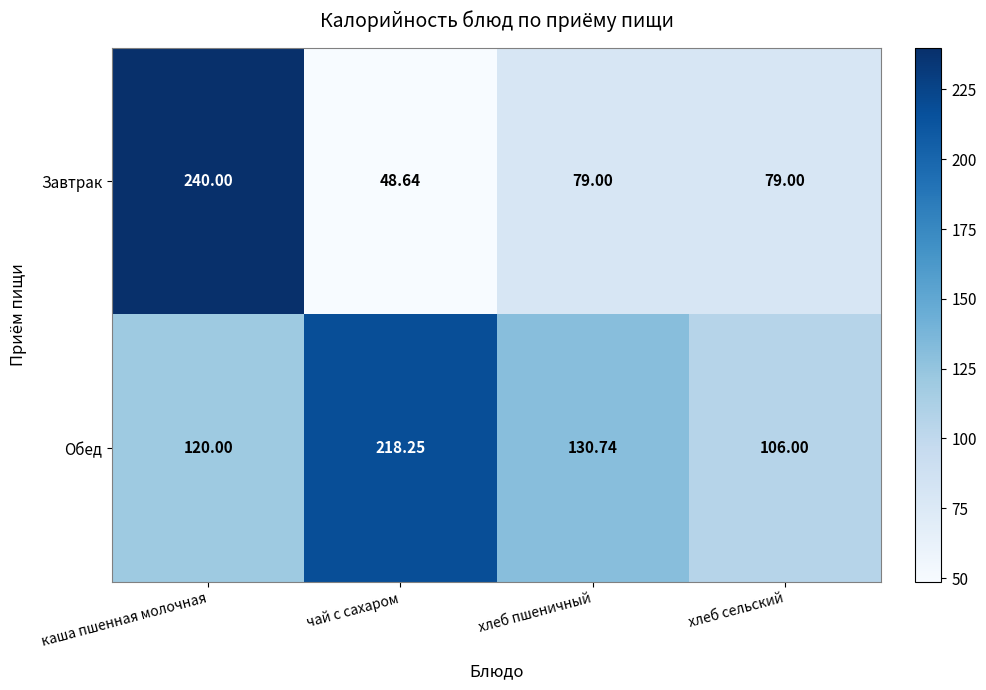

What is the minimum value shown in the chart?

48.6